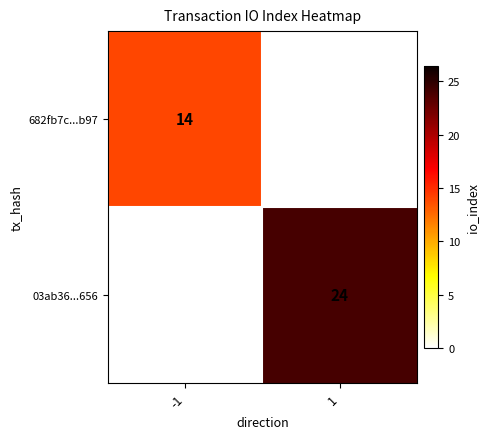

The value of 03ab36...656 at 1 is 33. True or false?

False